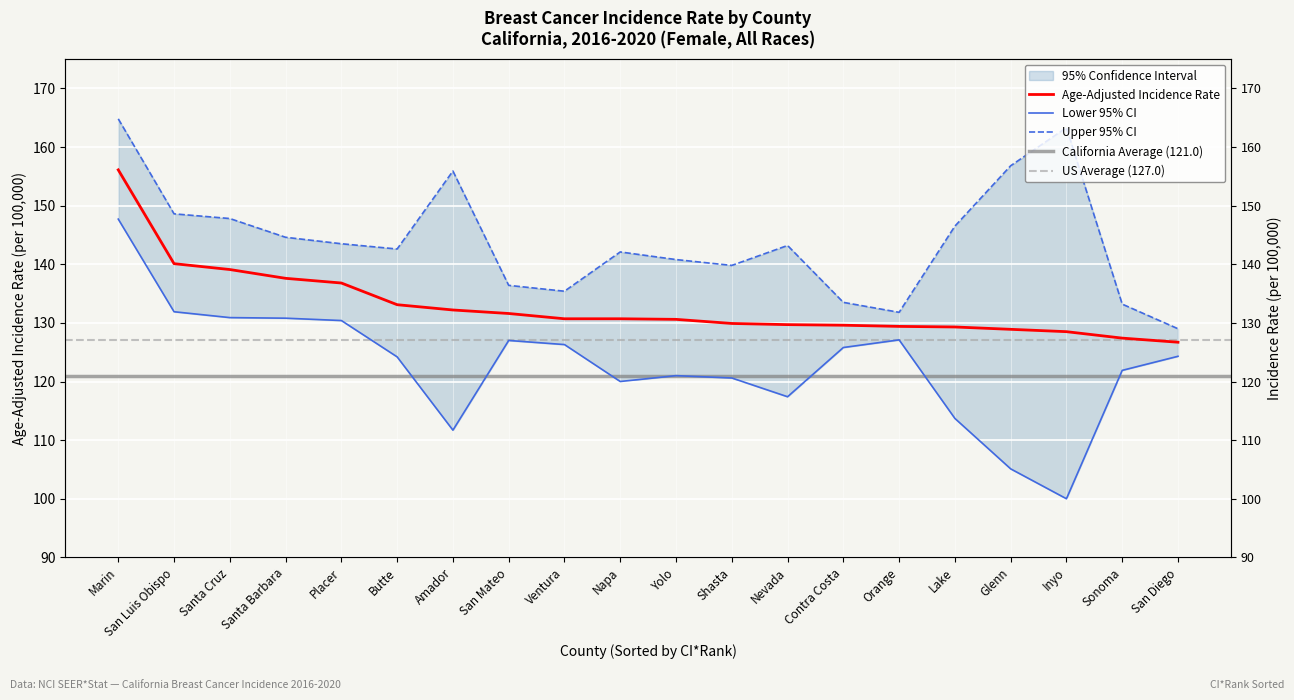

Reading left to right, transcribe all the data shown in this chart.

Age-Adjusted Rate: 156.1	140.1	139.1	137.6	136.8	133.1	132.2	131.6	130.7	130.7	130.6	129.9	129.7	129.6	129.4	129.3	128.9	128.5	127.4	126.7
Lower 95% CI: 147.7	131.9	130.9	130.8	130.4	124.2	111.7	127.0	126.3	120.0	121.0	120.6	117.4	125.8	127.1	113.7	105.1	100.0	121.9	124.3
Upper 95% CI: 164.8	148.6	147.8	144.6	143.5	142.6	155.9	136.4	135.4	142.1	140.8	139.8	143.2	133.5	131.8	146.5	156.8	163.3	133.2	129.0